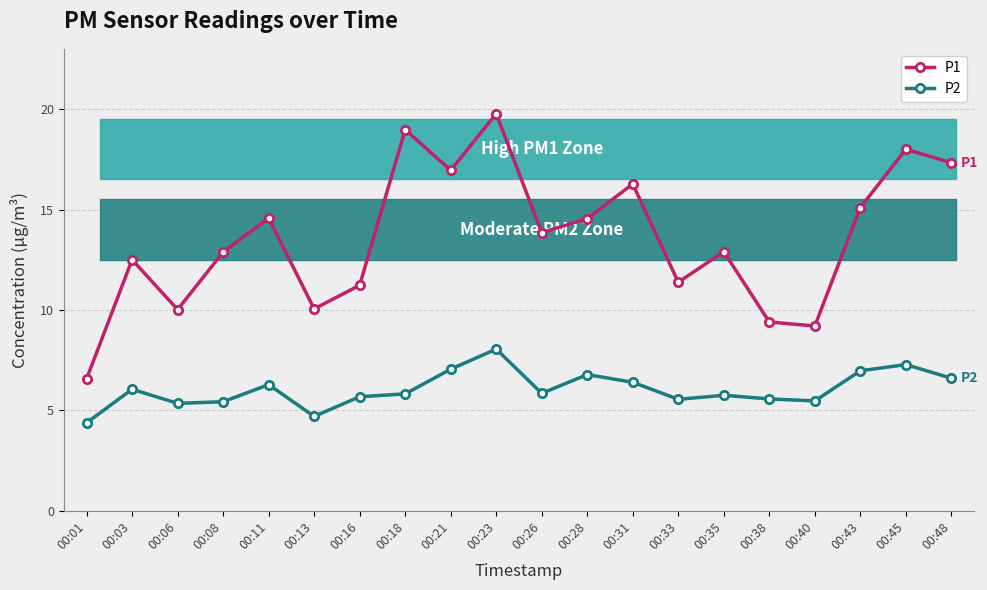

What is the value of the P2 point at the 7th from the left?

5.7